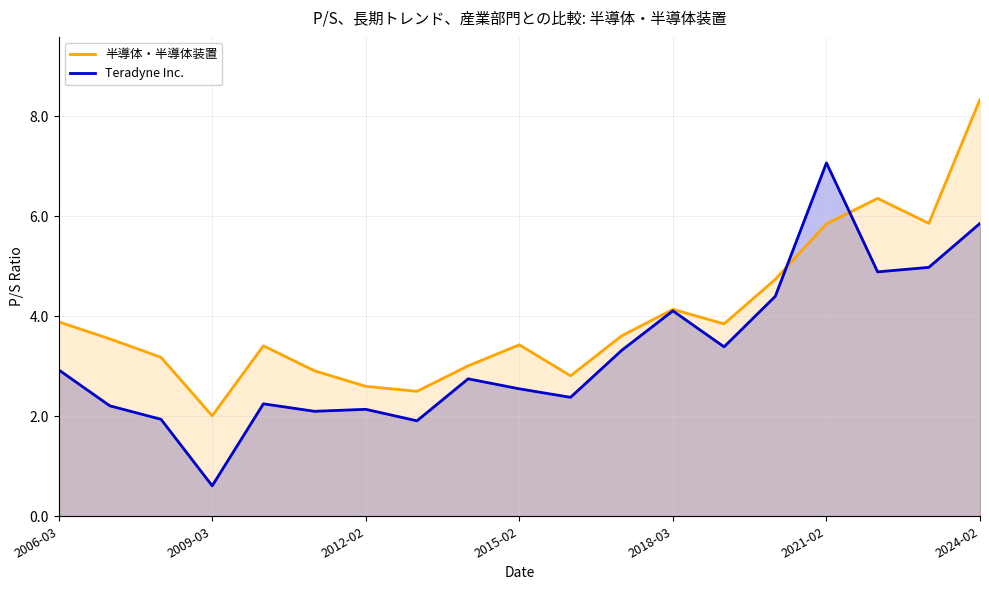

What is the minimum value shown in the chart?

0.6